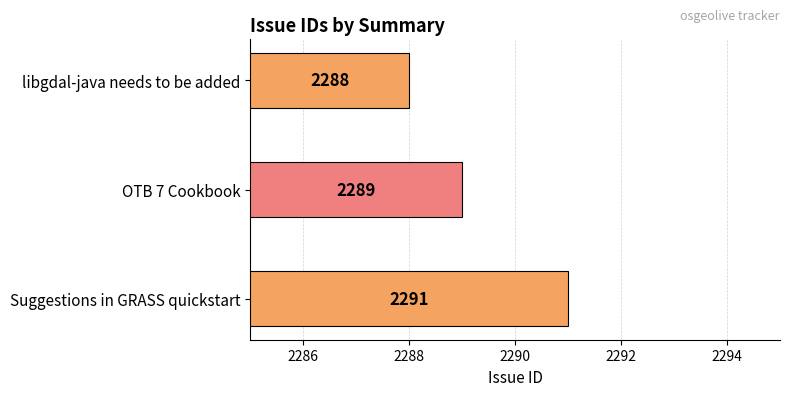

Count the number of categories in the chart.

3